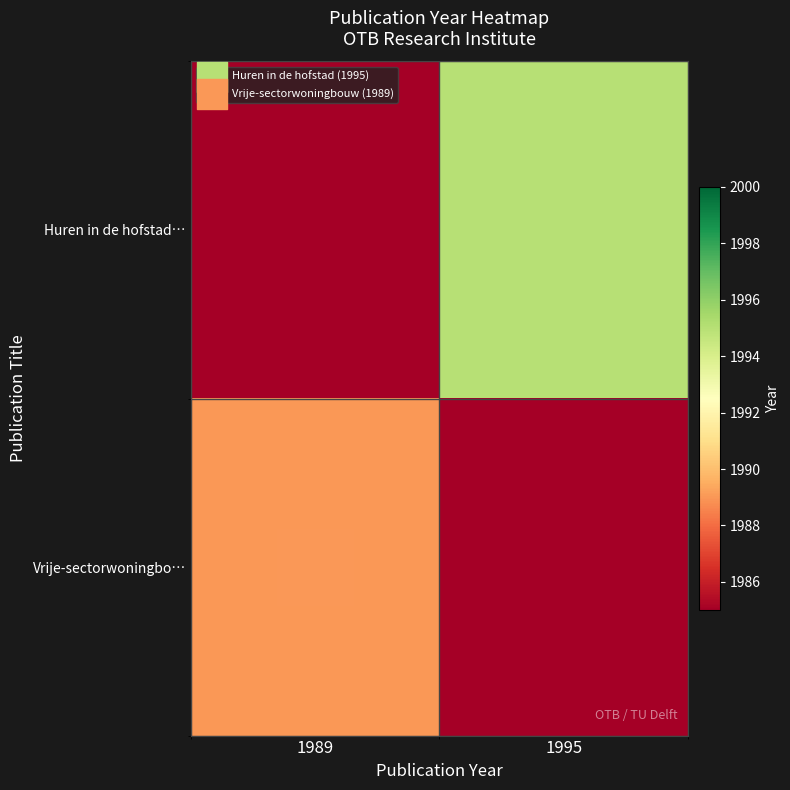

The value of Huren in de hofstad… at 1995 is 1995. True or false?

True